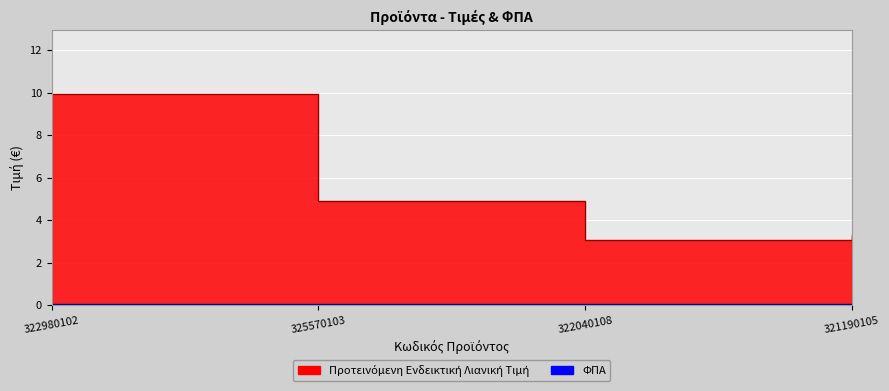

The value at 322040108 is 5.0. True or false?

False